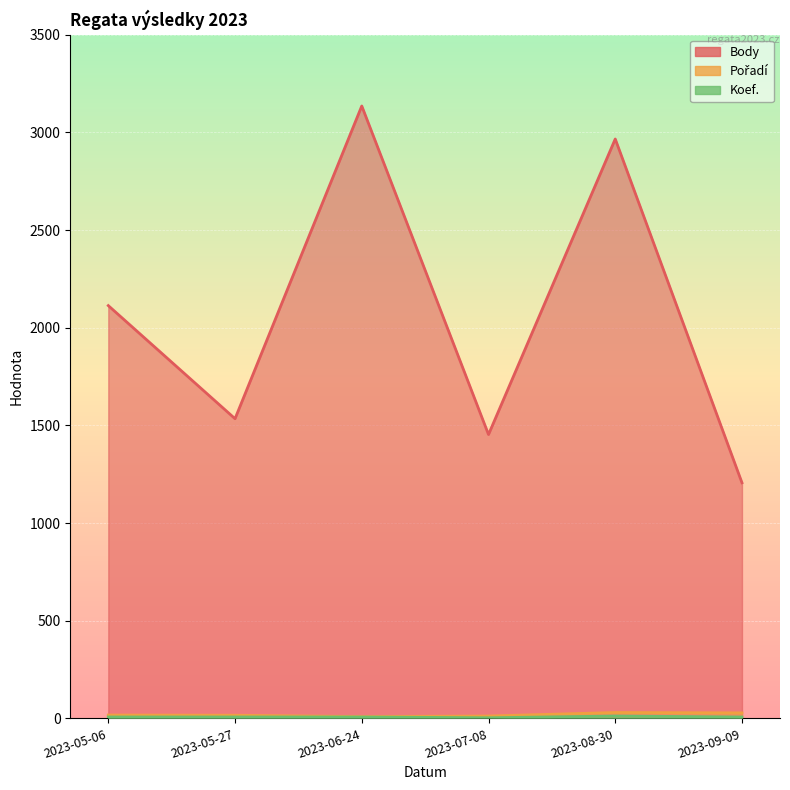

Which has a higher value, 2023-08-30 or 2023-05-06?

2023-08-30